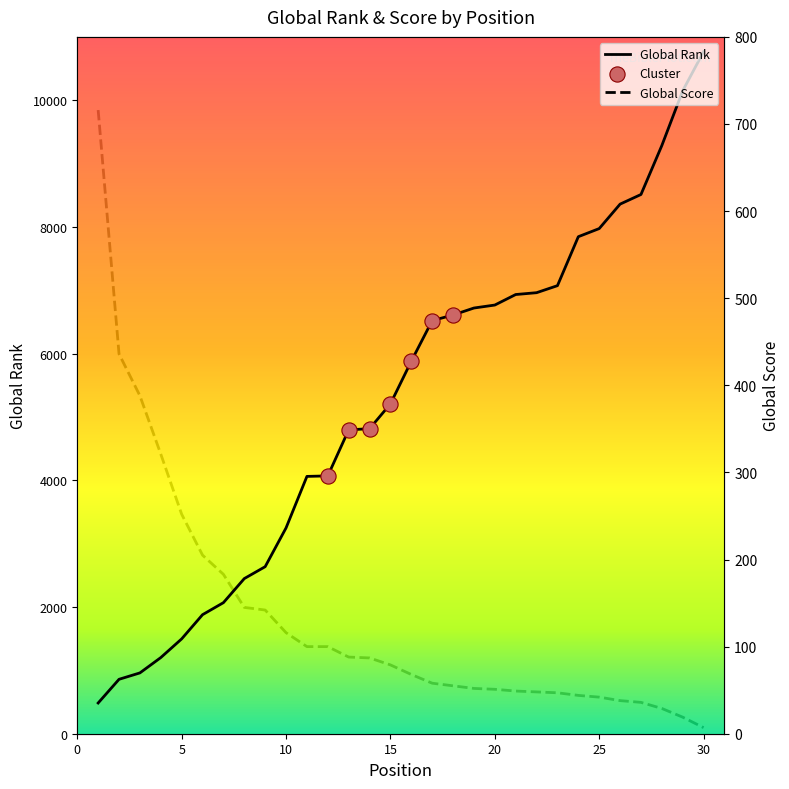

What are all the series names shown in the legend?

Global Rank, Global Score